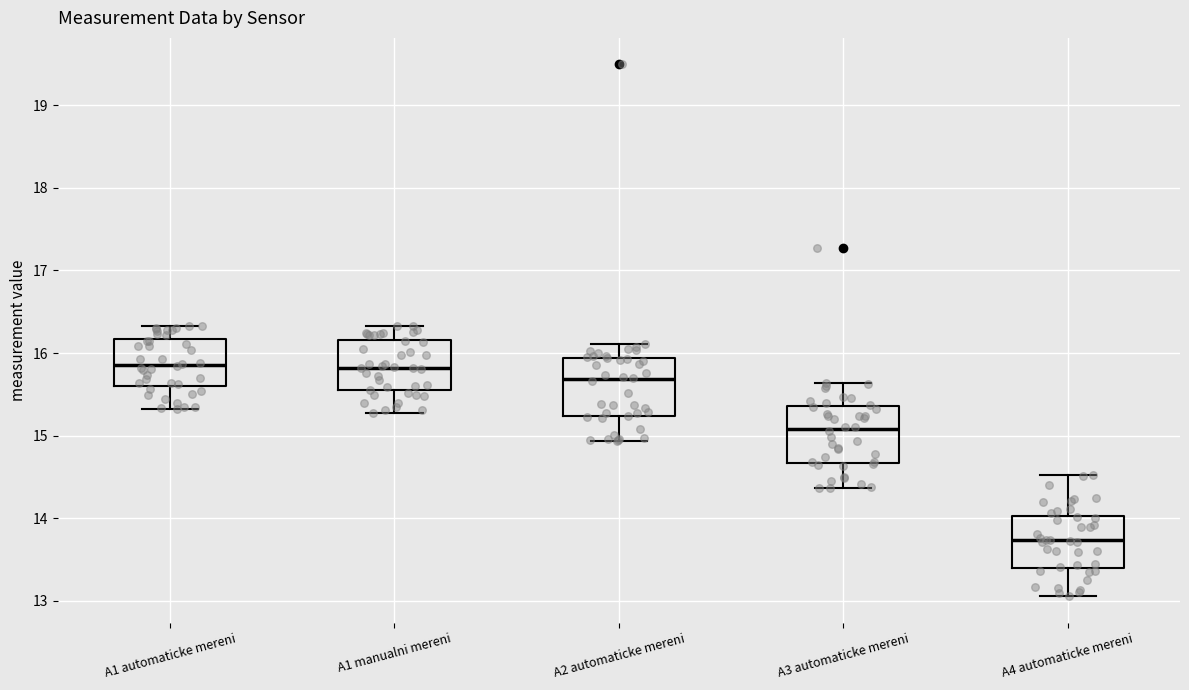

Reading left to right, transcribe this box plot: for each box, give where its median line is, the range the box spans, and where its two whiskers end, as read against the y-axis. The values are not printed on the chart, so give them approximately, as read against the axis.

A1 automaticke mereni: median 15.9, box 15.6 to 16.2, whiskers 15.3 to 16.3
A1 manualni mereni: median 15.8, box 15.5 to 16.2, whiskers 15.3 to 16.3
A2 automaticke mereni: median 15.7, box 15.2 to 15.9, whiskers 14.9 to 16.1
A3 automaticke mereni: median 15.1, box 14.7 to 15.4, whiskers 14.4 to 15.6
A4 automaticke mereni: median 13.7, box 13.4 to 14.0, whiskers 13.1 to 14.5